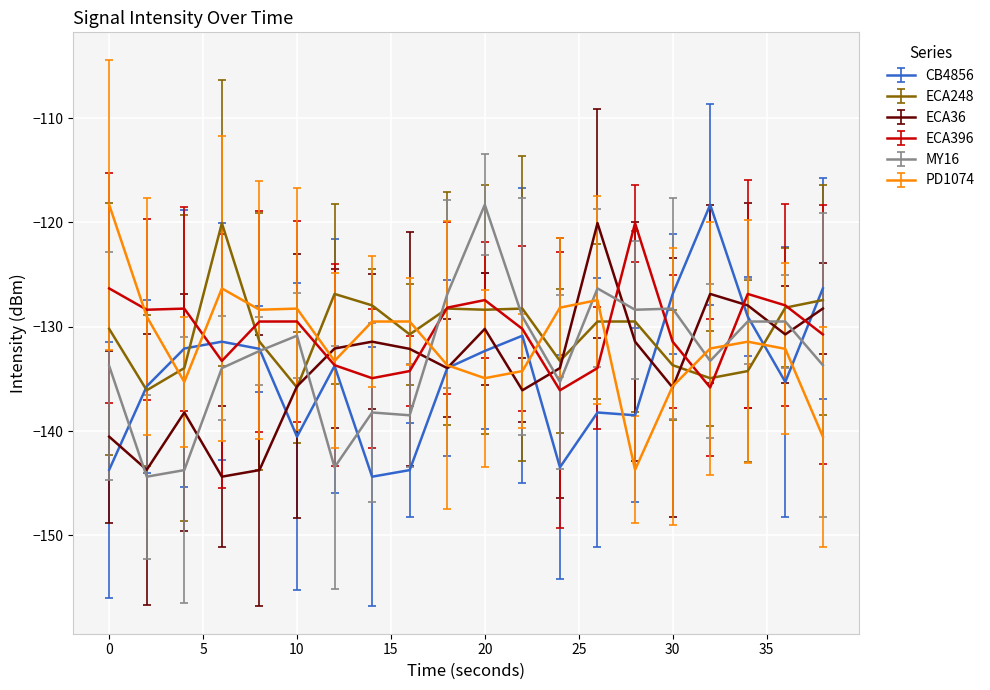

What is the highest value of the MY16 series?

-118.3